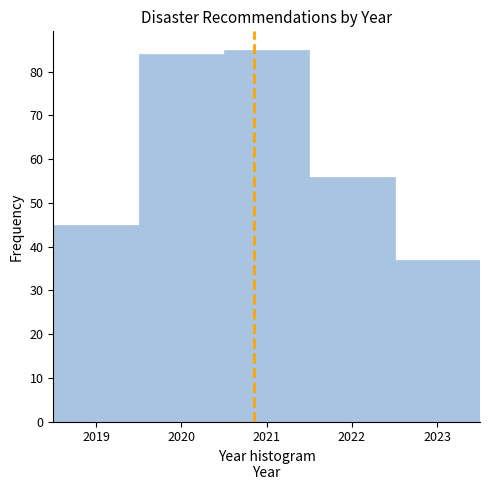

Over which range of the x-axis is the bar tallest?

2020.5 to 2021.5